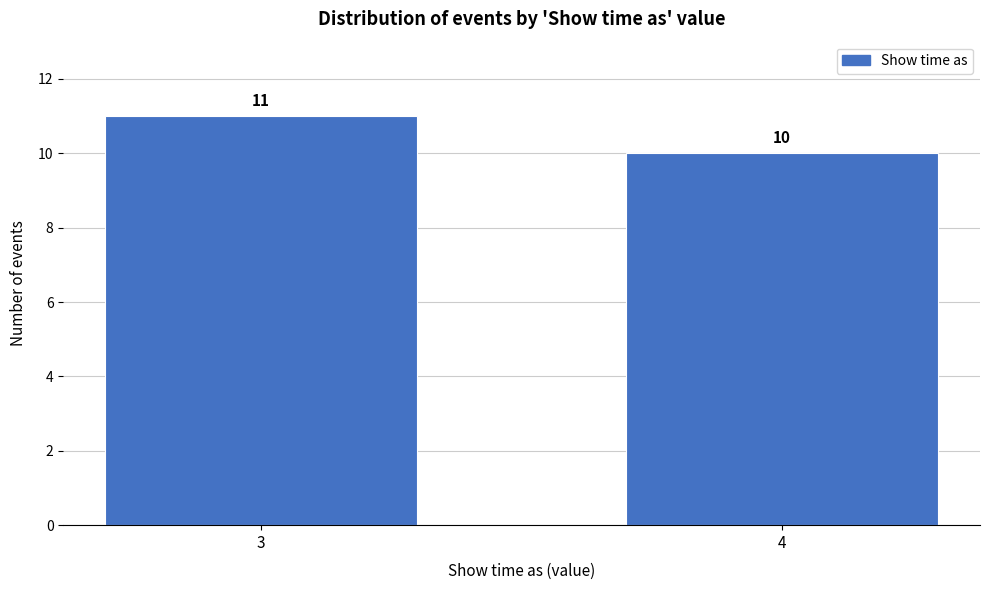

Reading right to left, list all the values displayed in this chart.

4=10	3=11